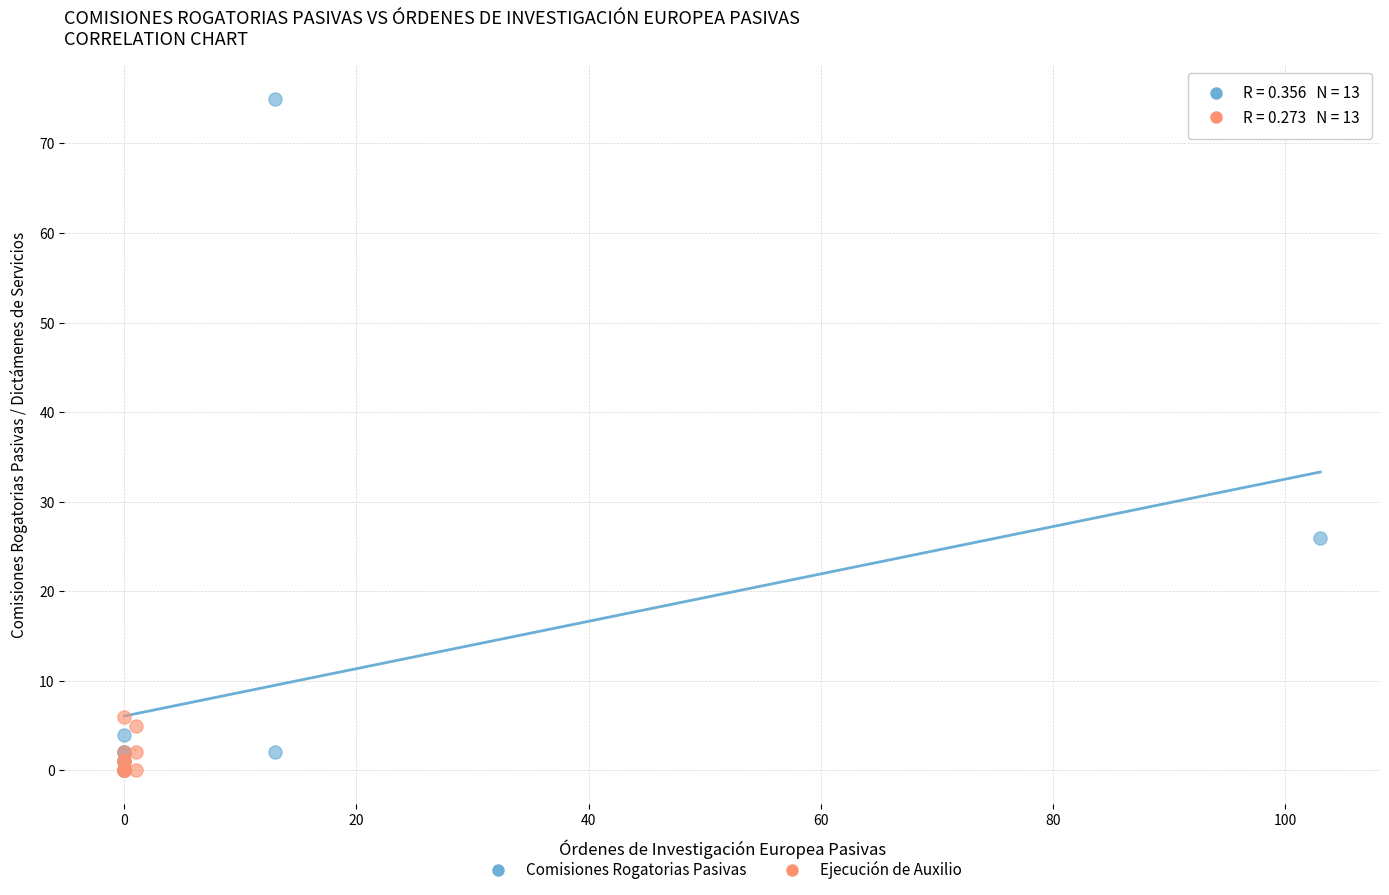

Which series reaches the maximum Y coordinate?

Comisiones Rogatorias Pasivas